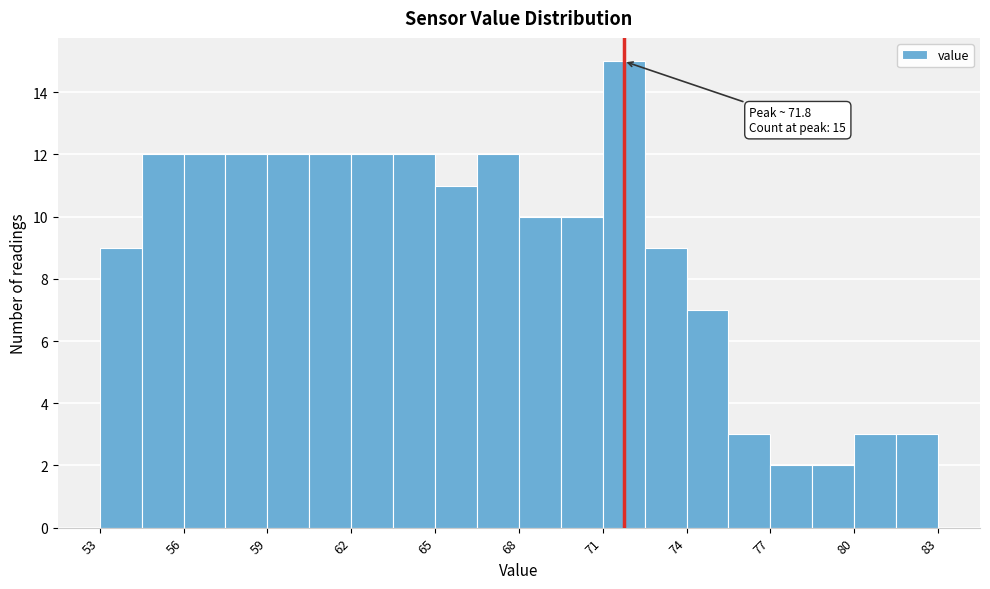

Read against the x-axis, roughly where is the centre of the tallest bar?

72.0